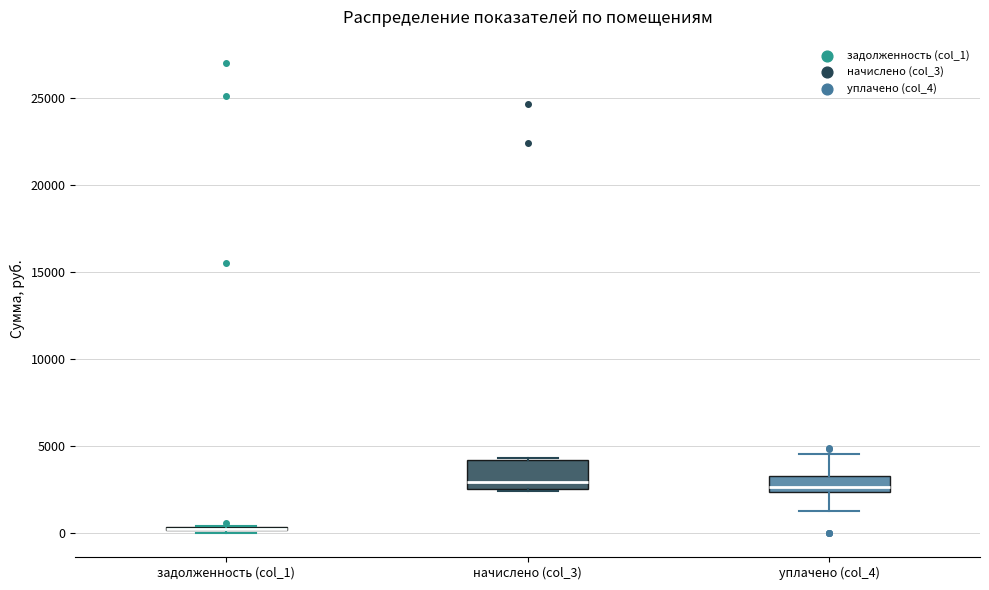

Reading left to right, transcribe this box plot: for each box, give where its median line is, the range the box spans, and where its two whiskers end, as read against the y-axis. The values are not printed on the chart, so give them approximately, as read against the axis.

задолженность (col_1): box collapsed to a line at 0, whiskers 0 to 500
начислено (col_3): median 3000, box 2500 to 4000, whiskers 2500 to 4500
уплачено (col_4): median 2500 (just above the box's lower edge), box 2500 to 3500, whiskers 1500 to 4500